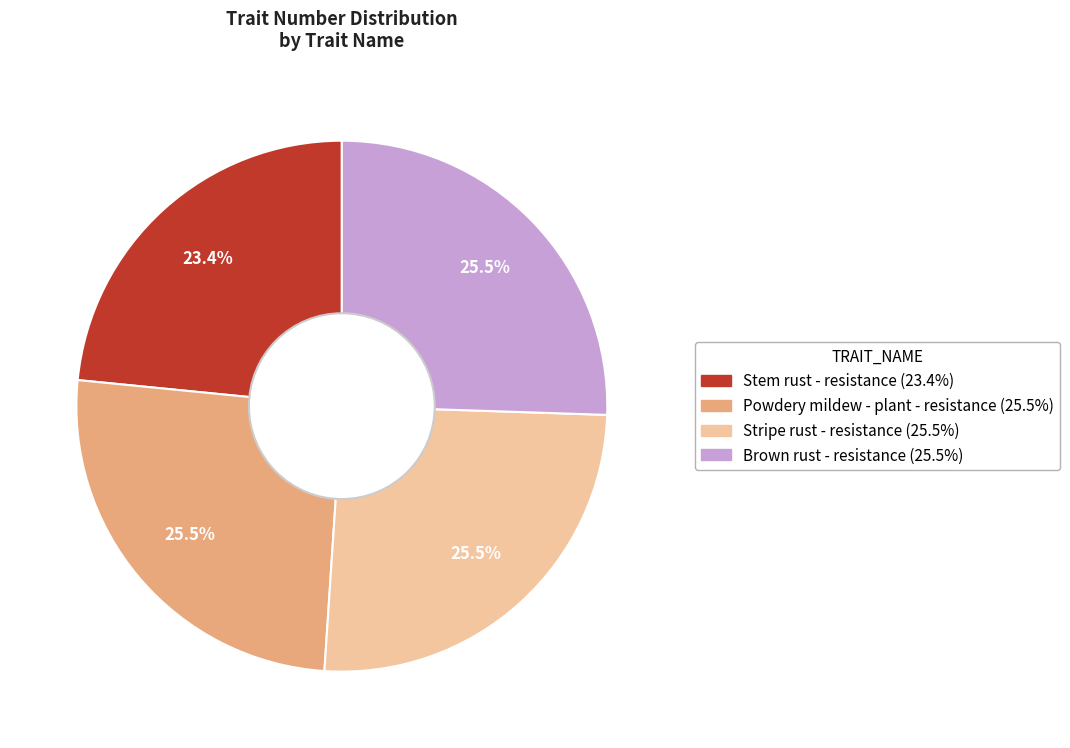

What portion of the pie excludes Powdery mildew - plant - resistance?

74.5%